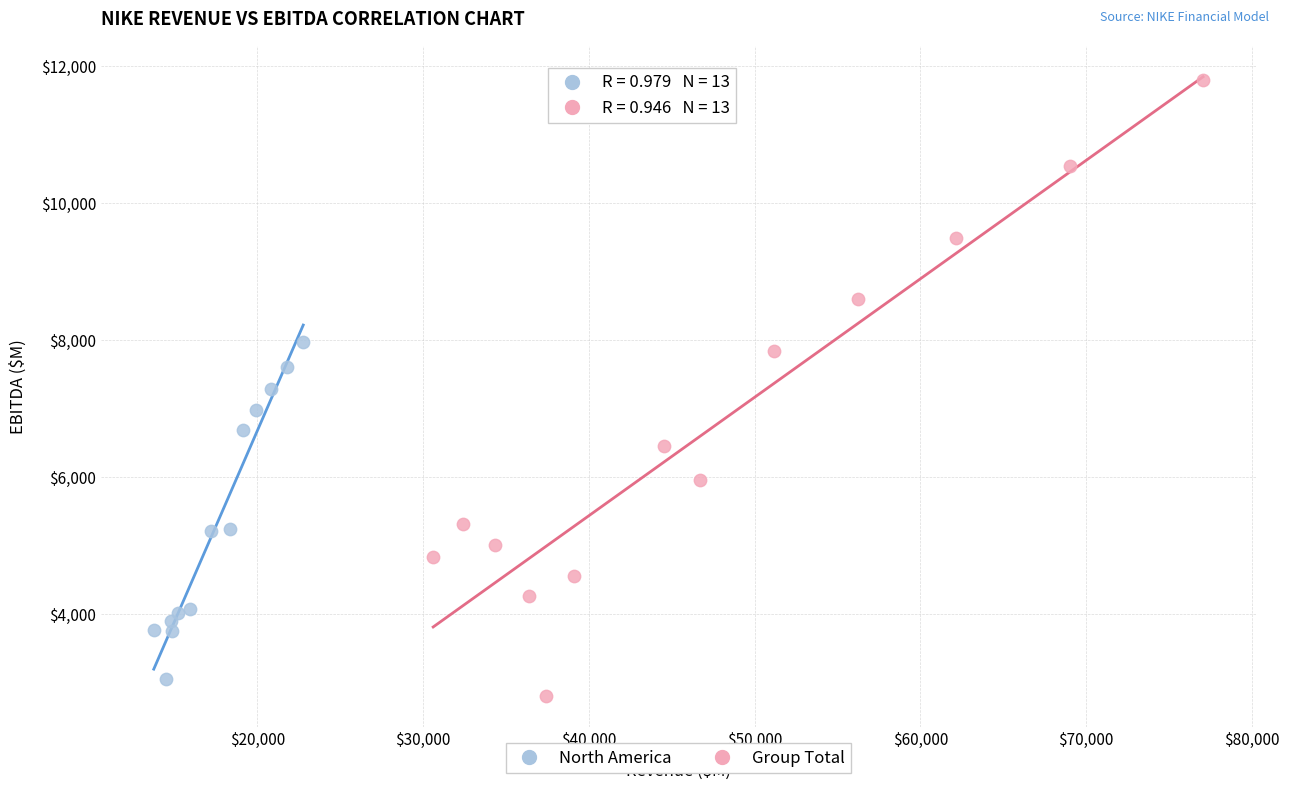

Which series contains the highest Y value?

Group Total